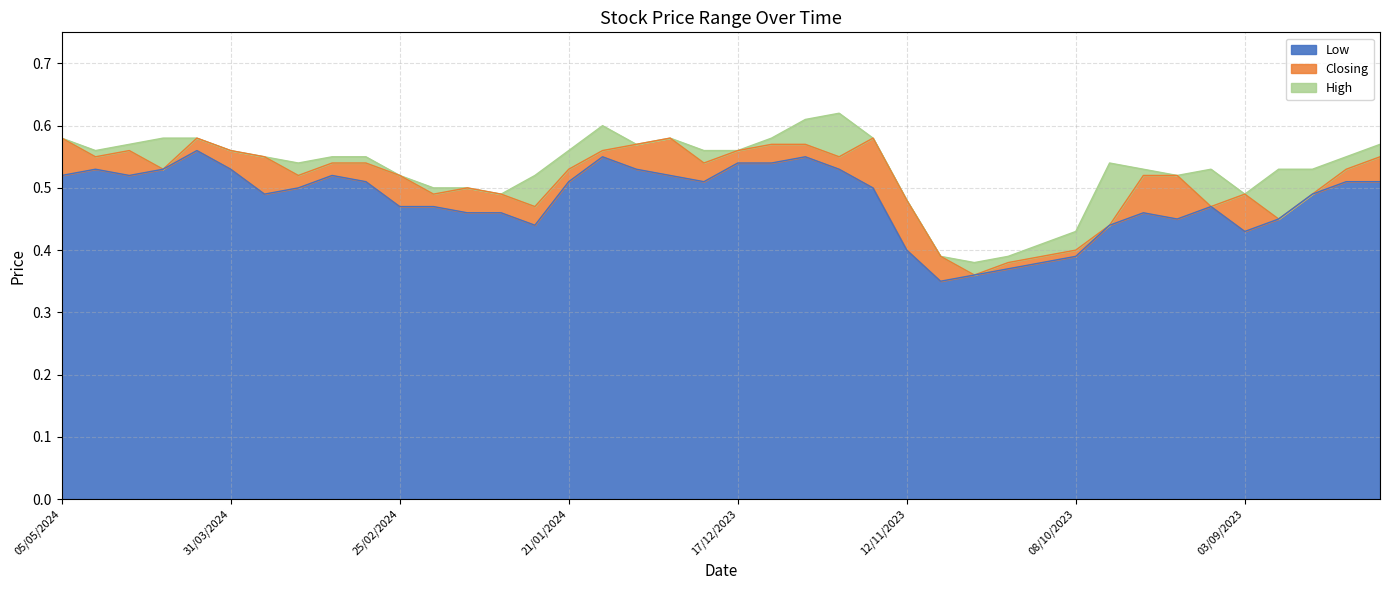

How many lines are shown in the chart?

3